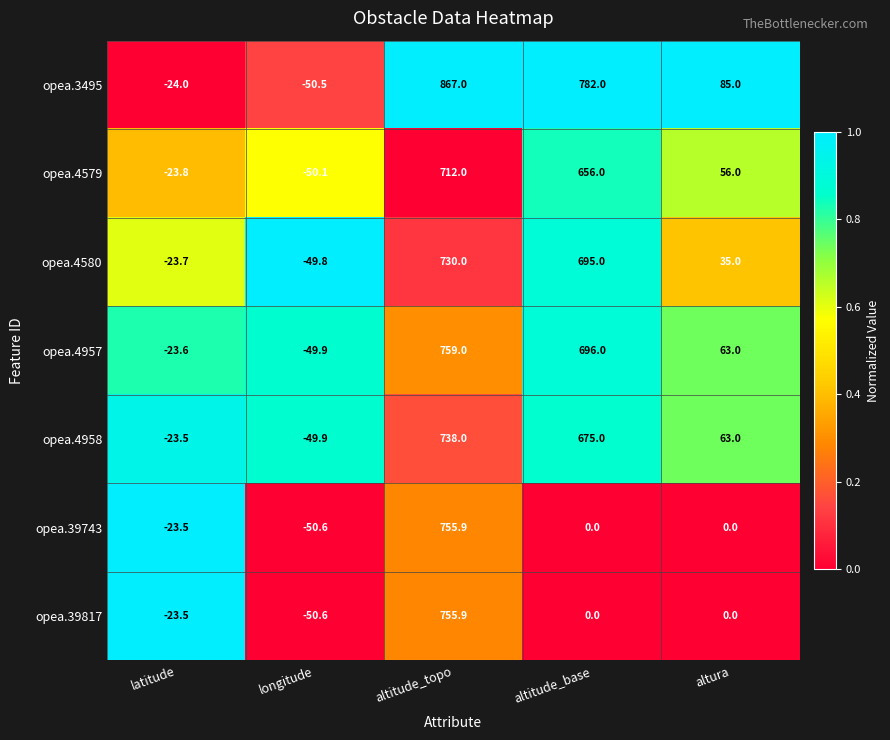

What is the total value across all series at longitude?

-351.4